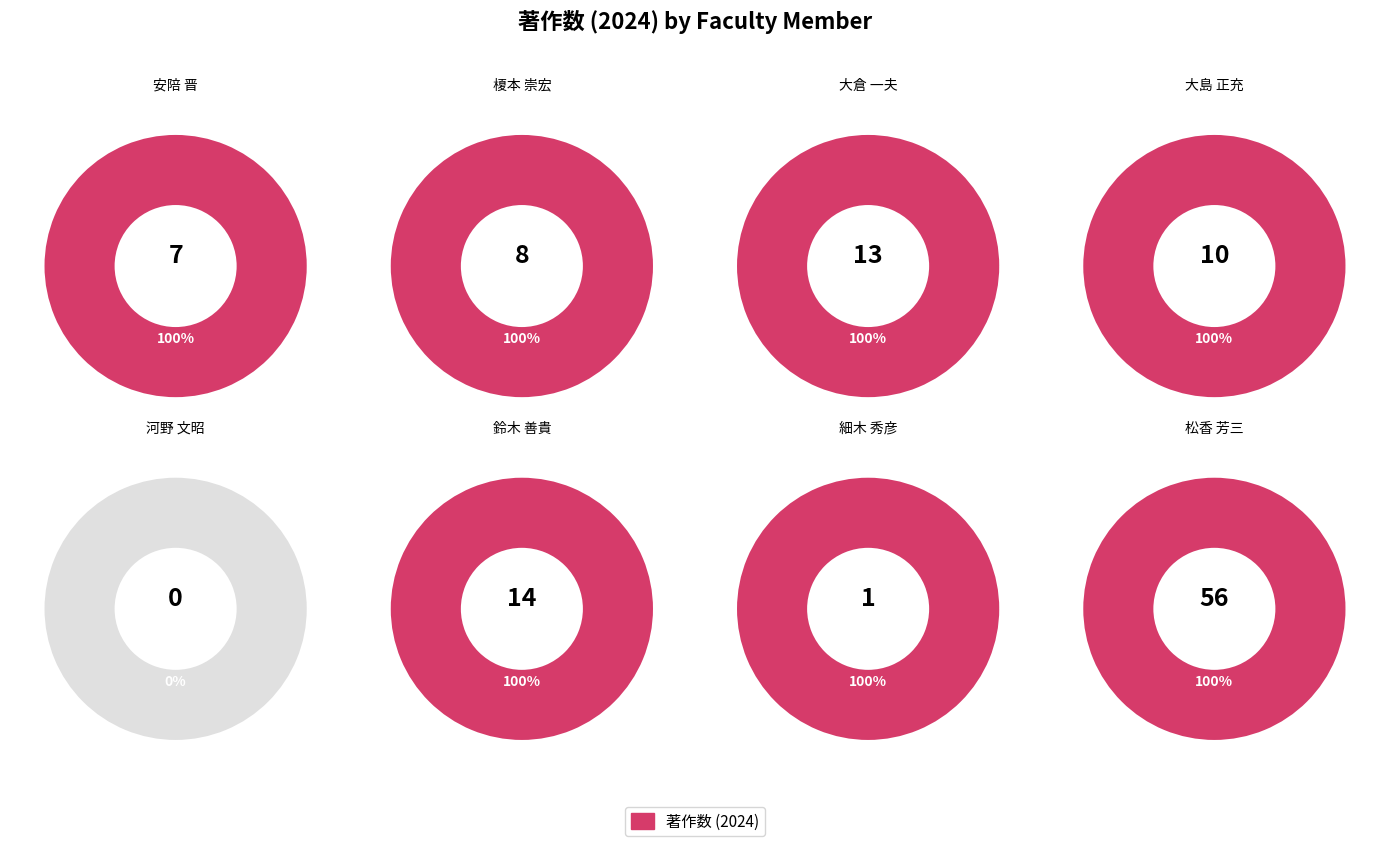

Count the number of slices in the pie.

8